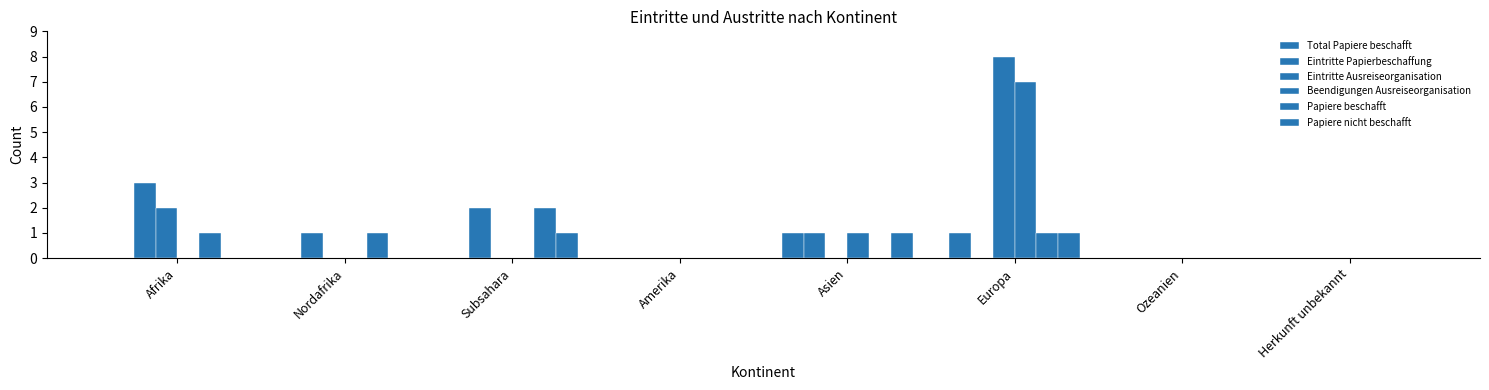

Is it true that Beendigungen Ausreiseorganisation equals 7 at Europa?

True